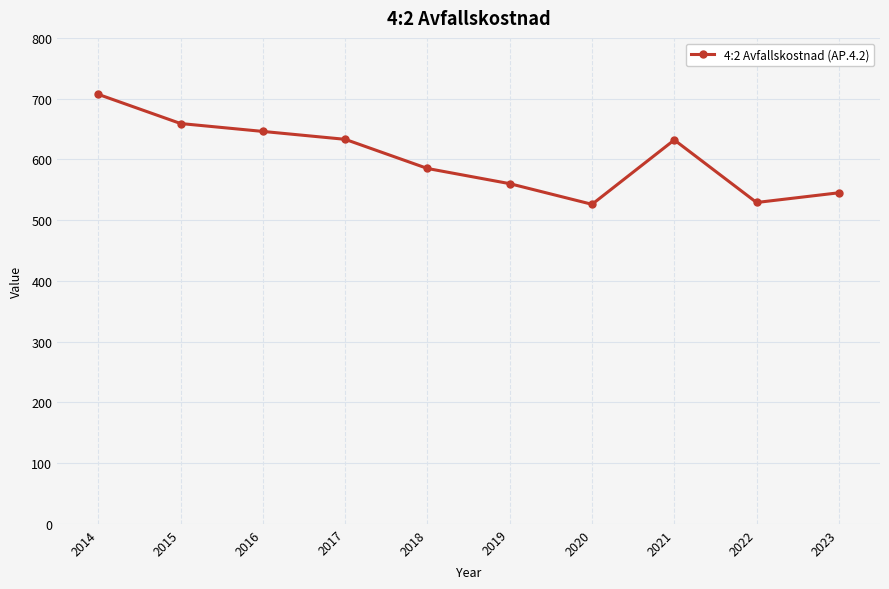

Approximately how many times larger is the value at 2014 compared to 2015?

1.1